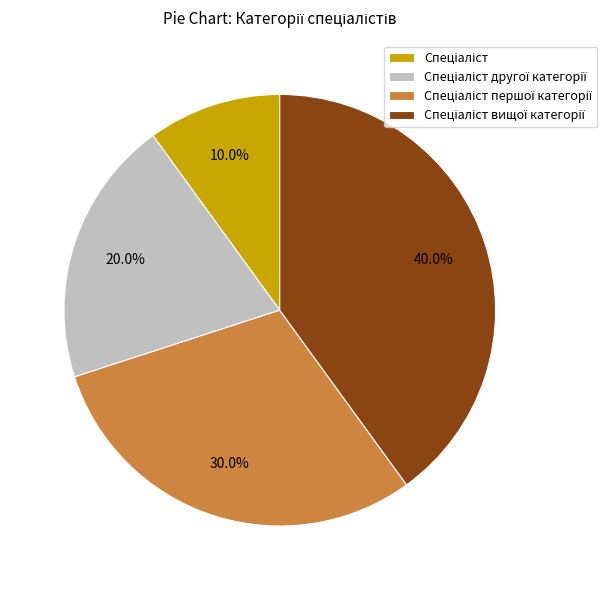

Is there any slice that represents more than half of the pie?

No